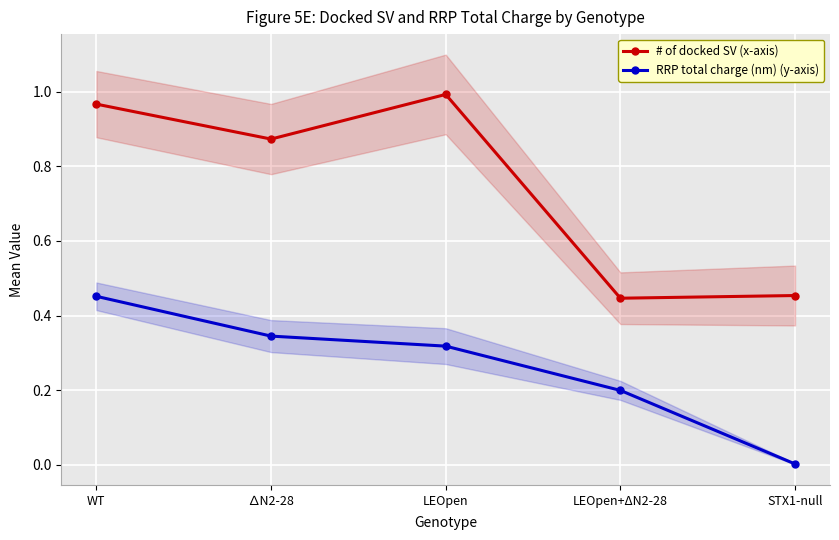

Does the chart display data point markers on the line(s)?

Yes